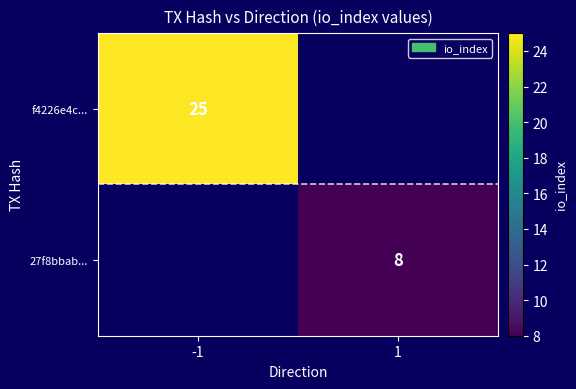

True or false: f4226e4c... has a value of 12 at -1.

False